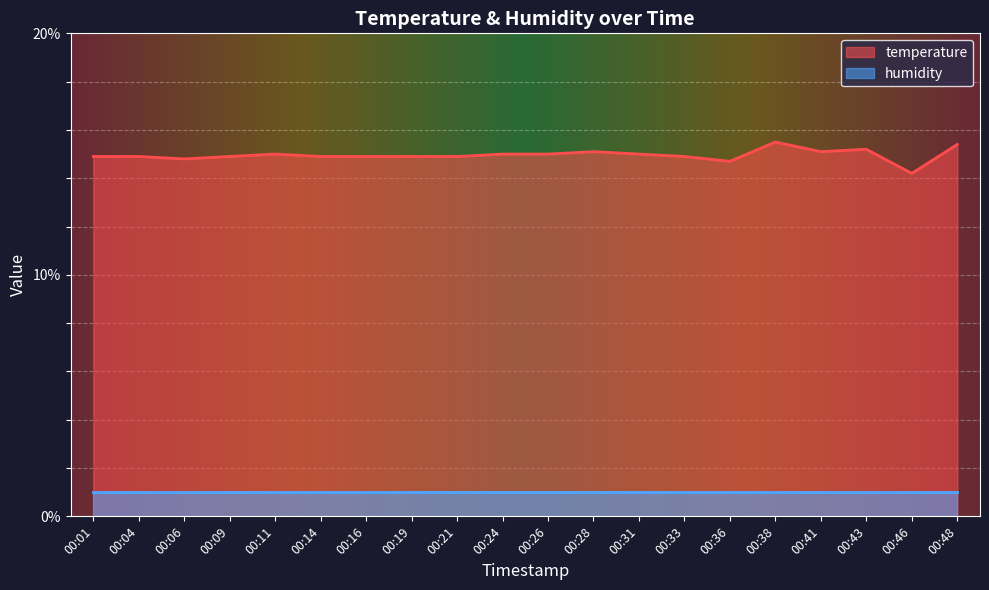

Between 00:46 and 00:38, which is larger?

00:38